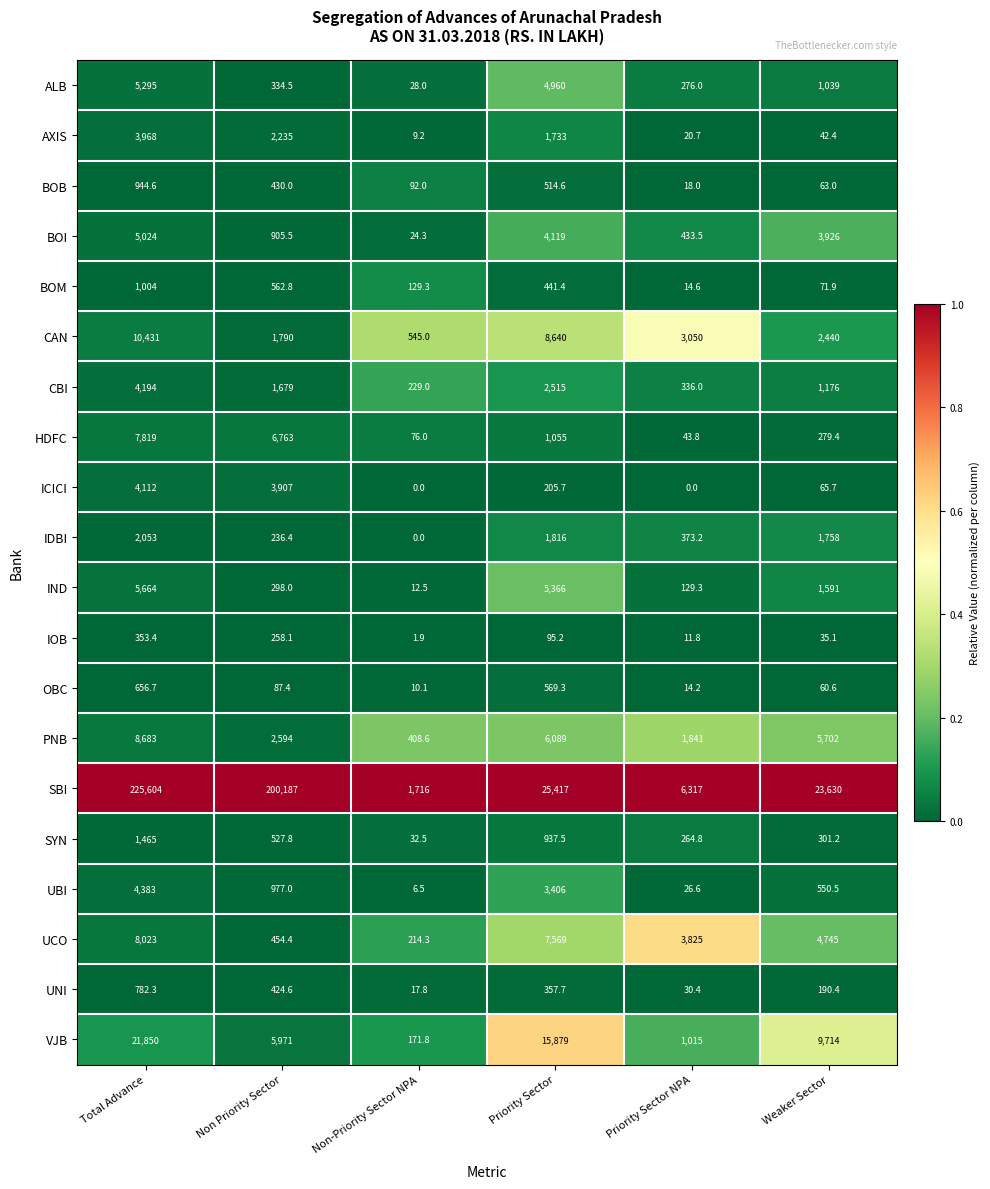

What is the greatest value displayed?

225604.0